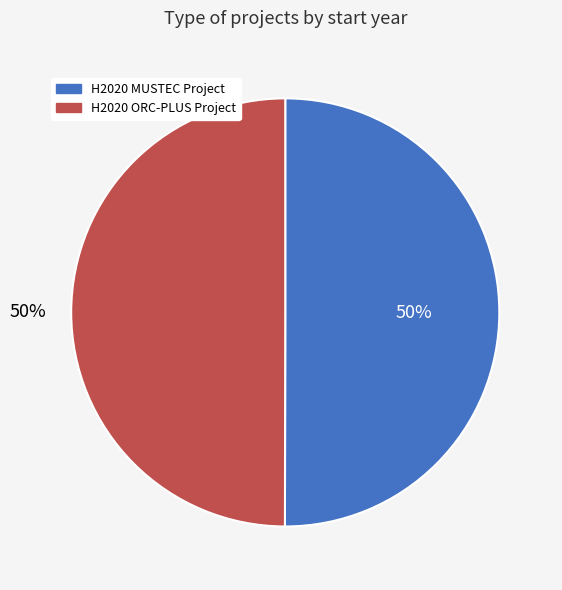

The H2020 ORC-PLUS Project slice represents 50% of the pie. True or false?

True